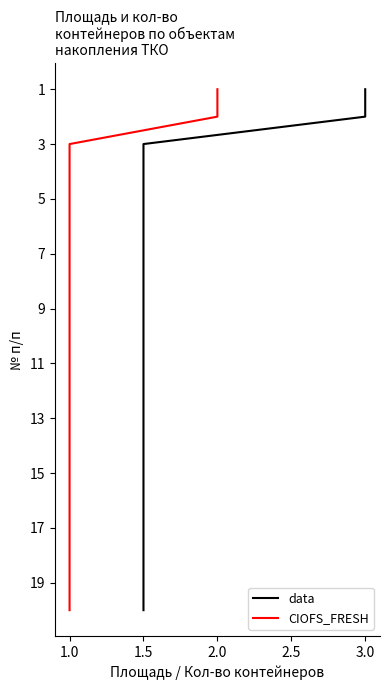

Which category has the lowest value in the CIOFS_FRESH series?

1.0